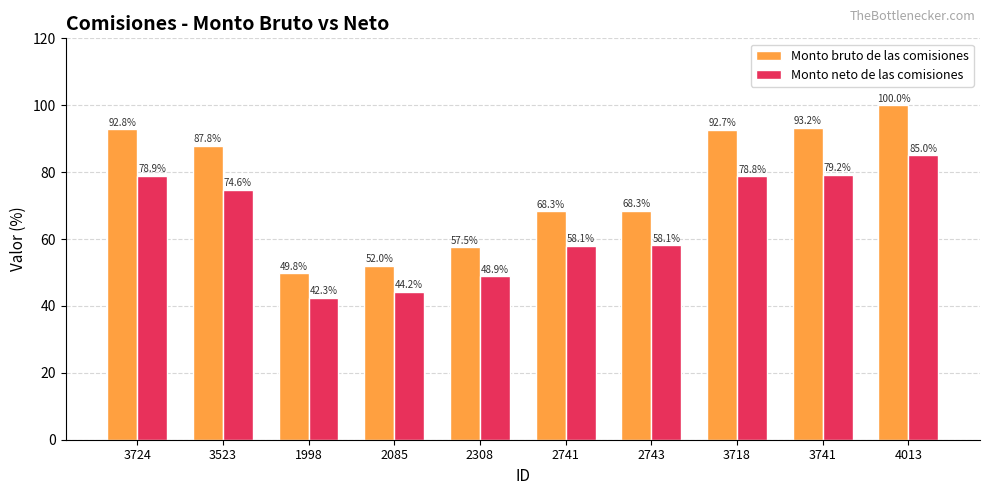

True or false: Monto bruto de las comisiones has a value of 87.8 at 3523.

True